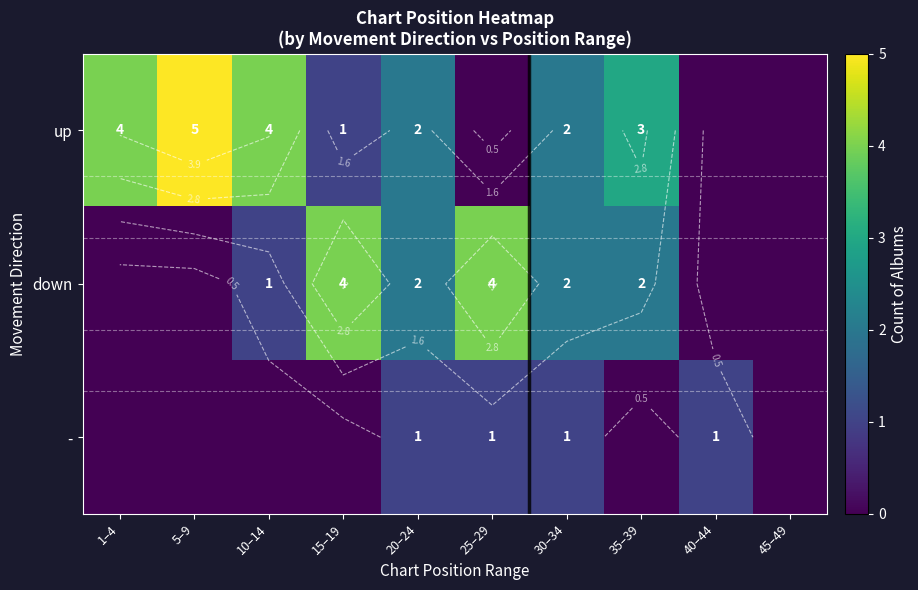

How many values in the down series exceed 2?

2